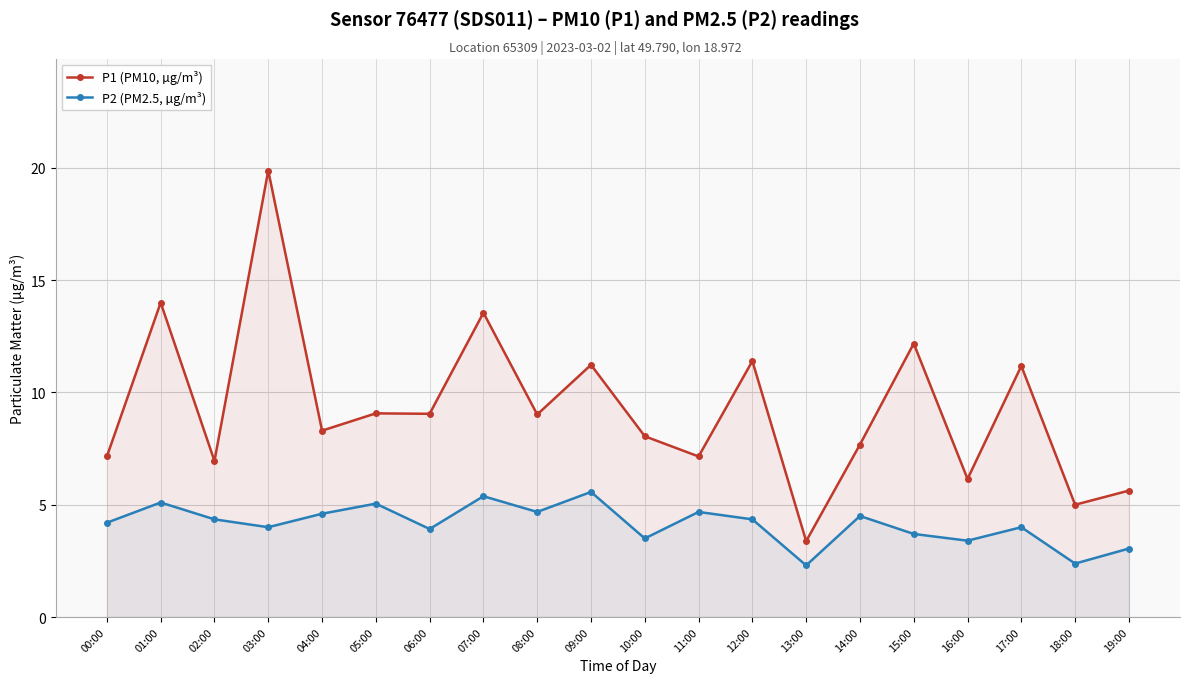

How many interior local peaks does the P1 (PM10, µg/m³) series have?

8